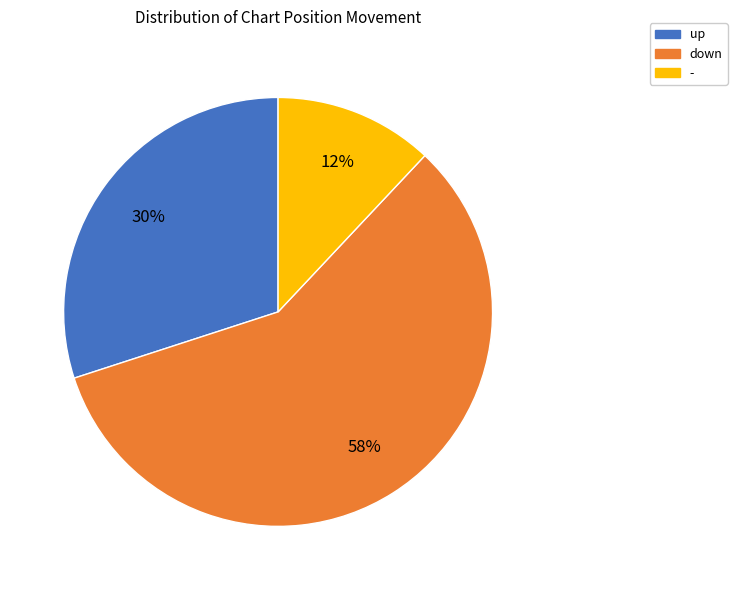

How many slices are in this pie chart?

3